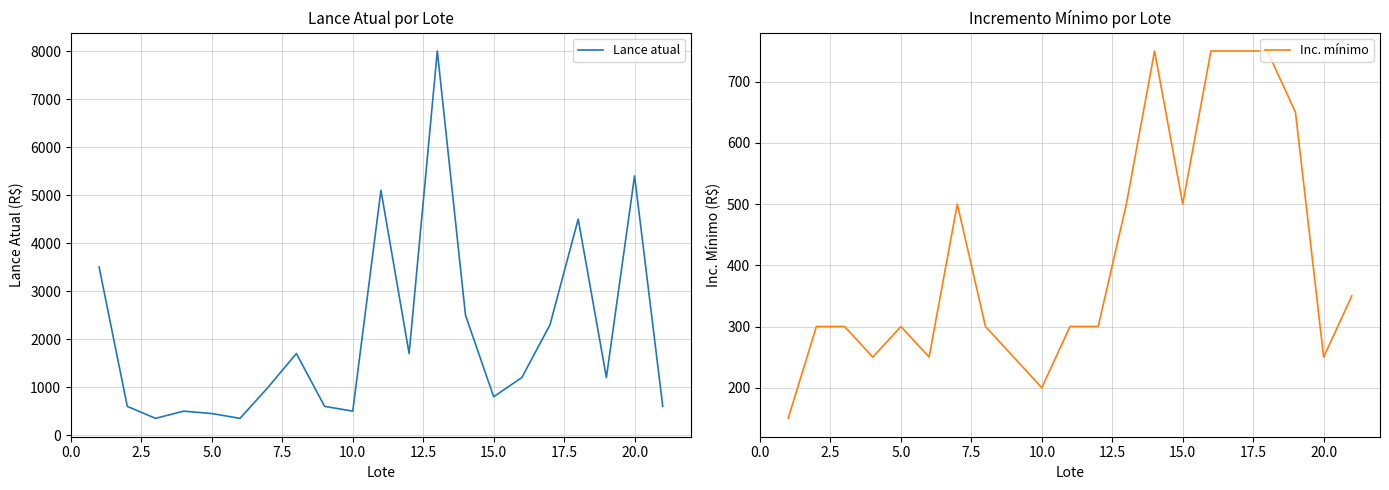

True or false: Lance atual has more than 0 points higher than both neighbors.

True